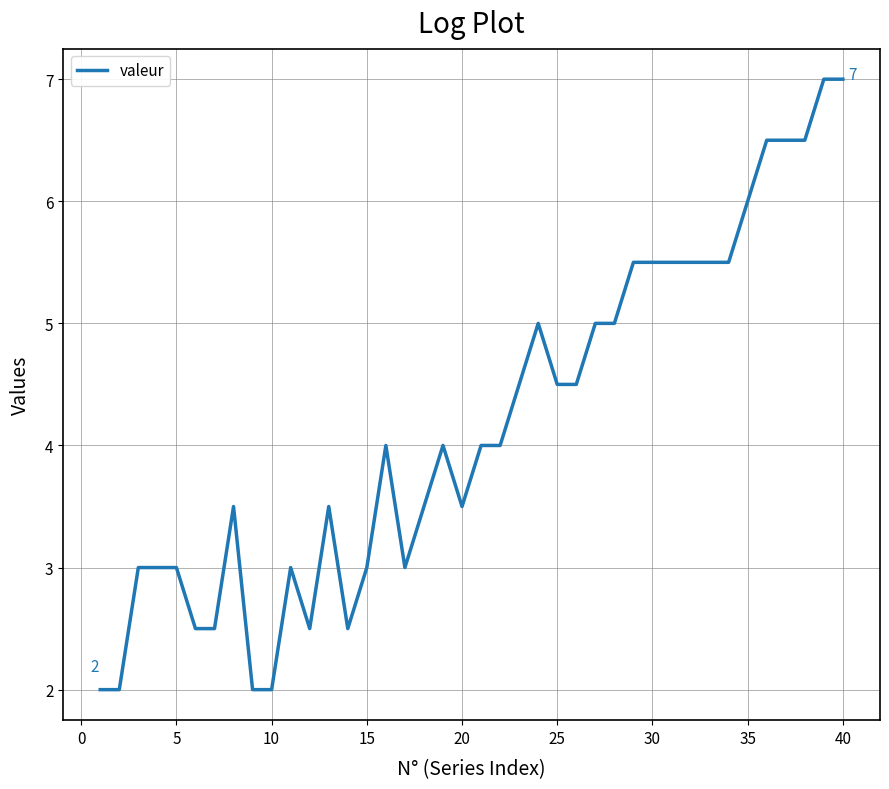

What is the greatest value displayed?

7.0